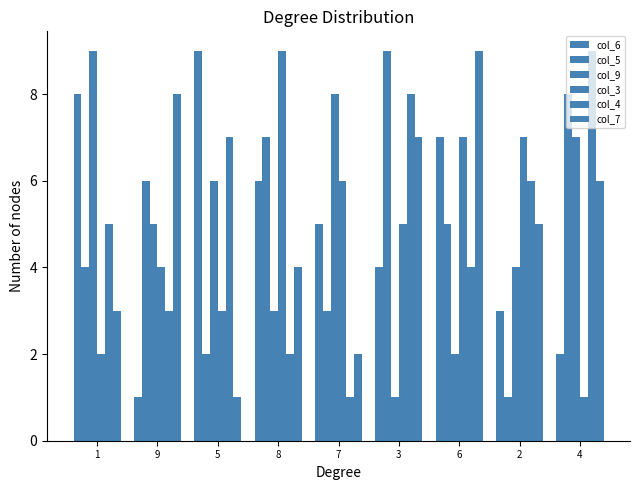

Rank the series by their maximum value, from highest to lowest.

col_6, col_5, col_9, col_3, col_4, col_7